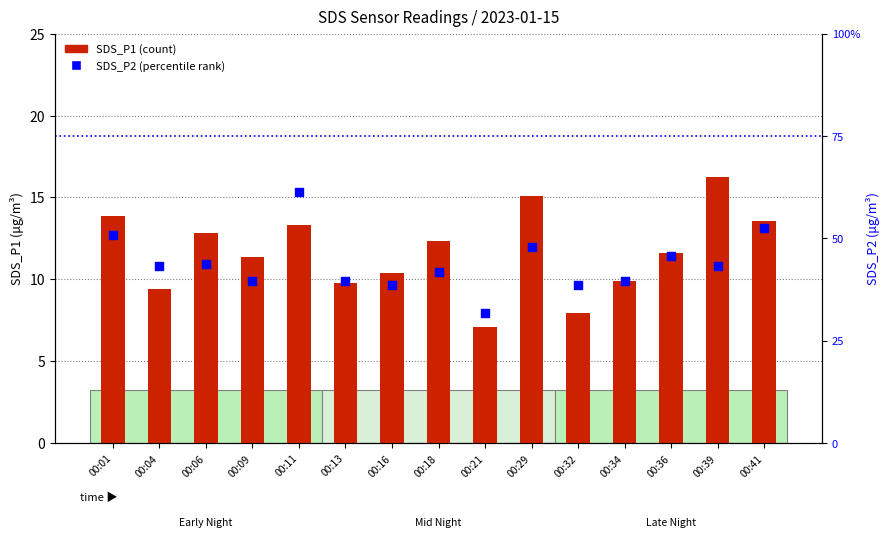

Which series contains the highest Y value?

SDS_P1 (count)